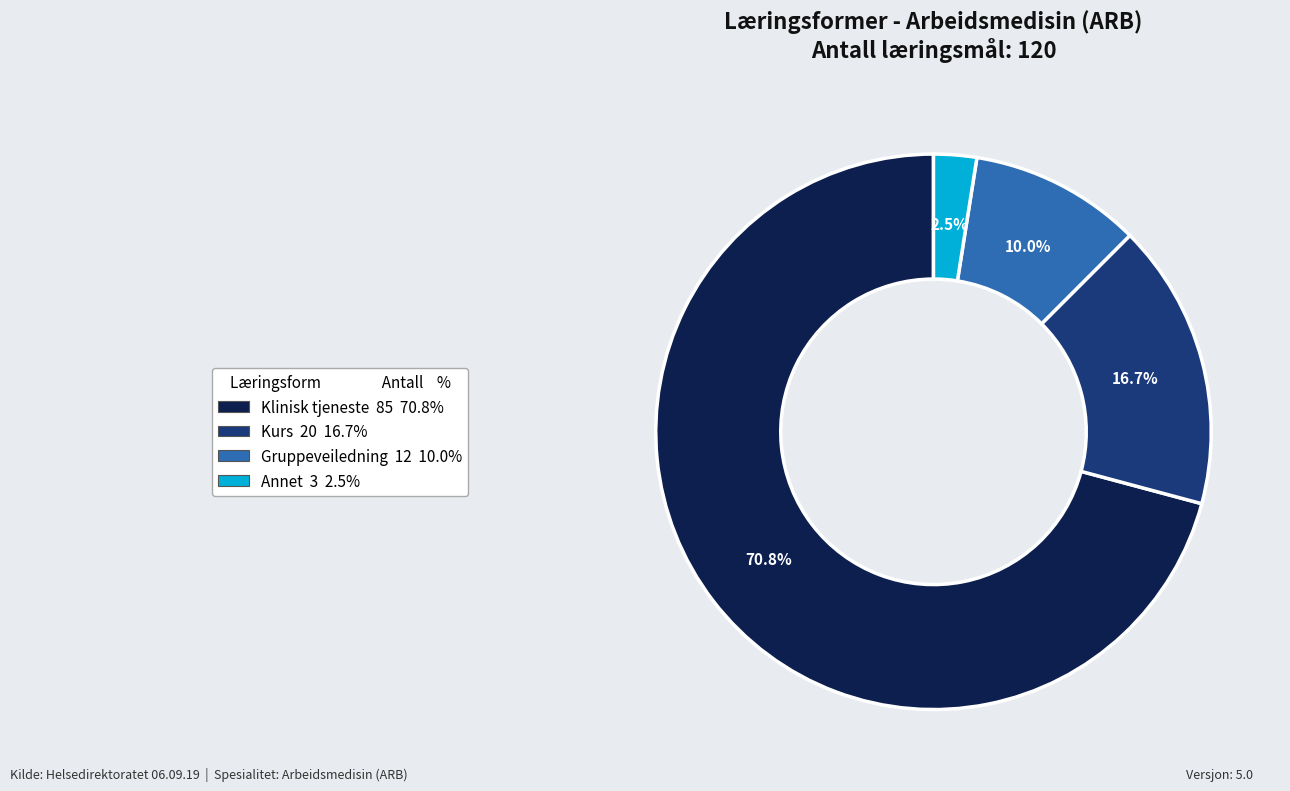

Which slice is the smallest?

Annet